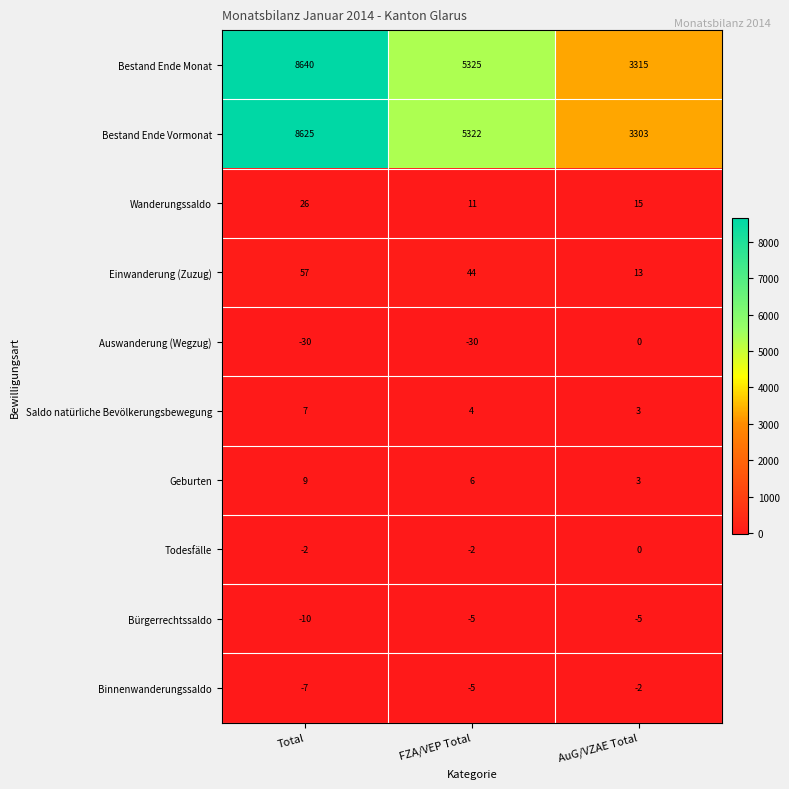

Count the number of categories in the chart.

3